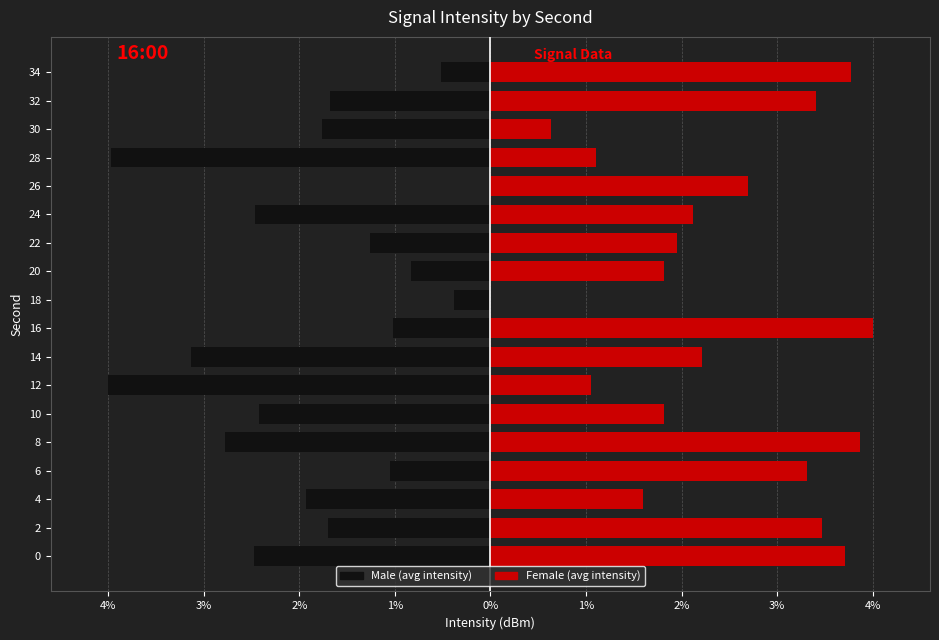

The value of Male (avg intensity) at 24 is -4.0. True or false?

False